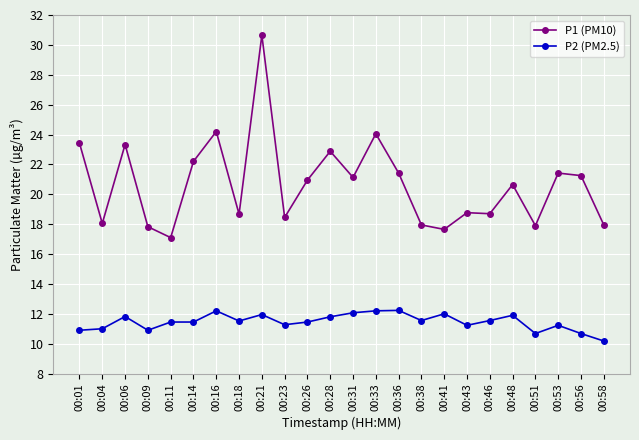

What is the average value of the P2 (PM2.5) series?

11.5